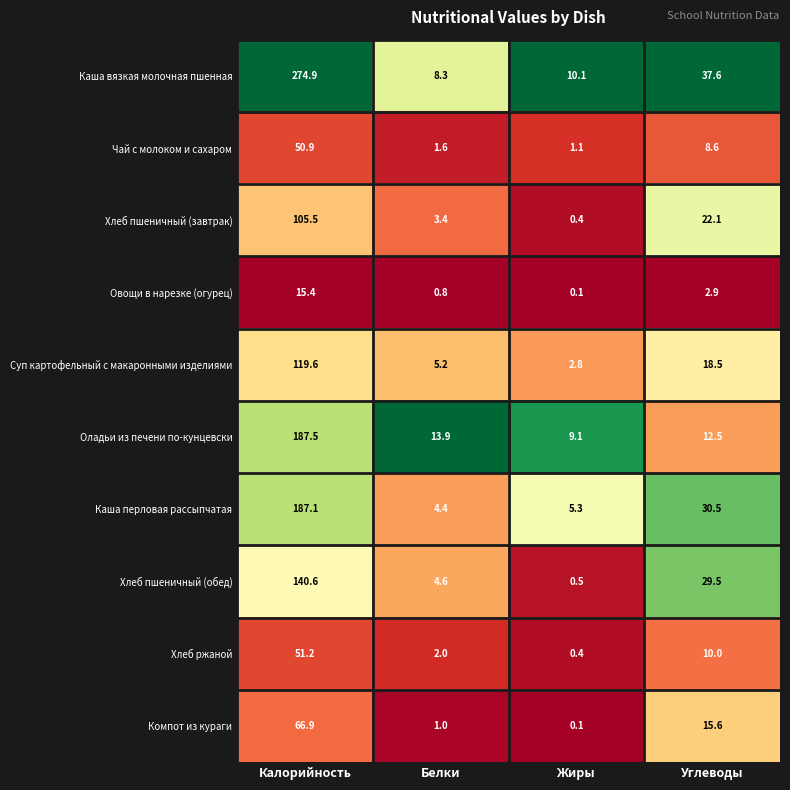

What is the spread (max minus min) of values at Жиры?

10.0